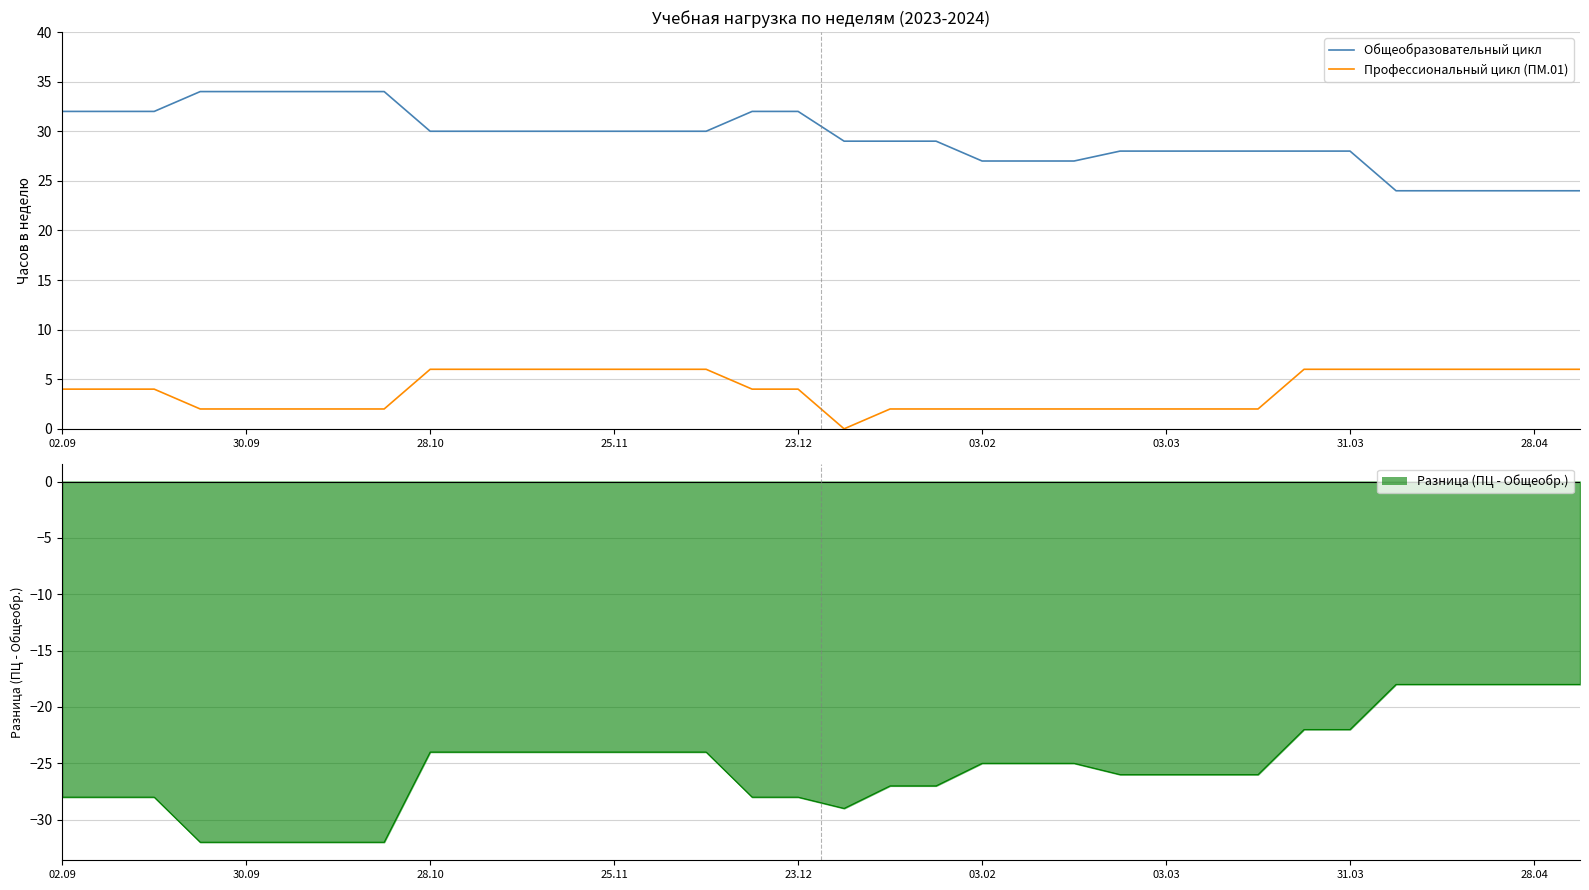

How many categories are shown in the chart?

34